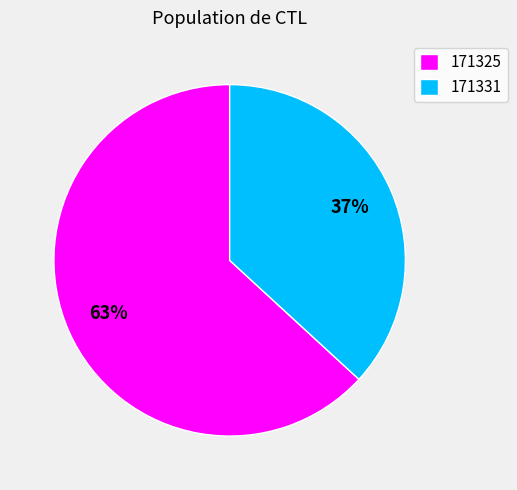

To the nearest percent, what is the difference between the largest and smallest slice percentages?

26%